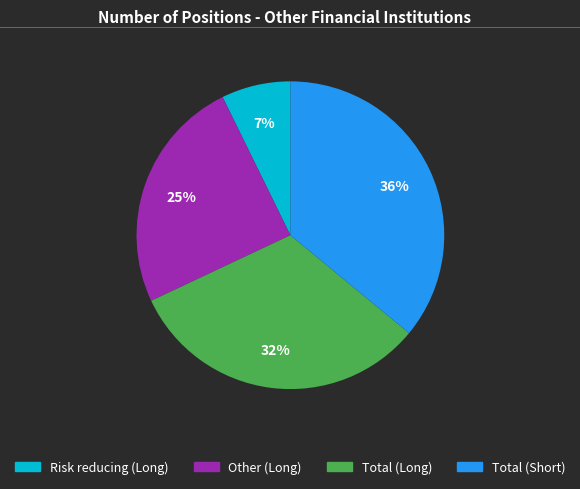

Which category has the biggest portion of the pie?

Total (Short)